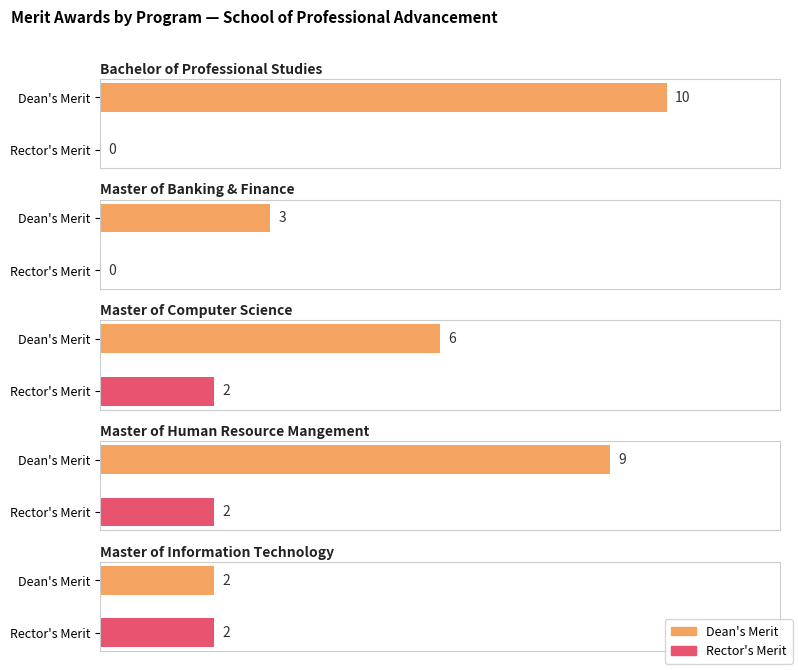

The value of Average utilization at 6 is 15. True or false?

False